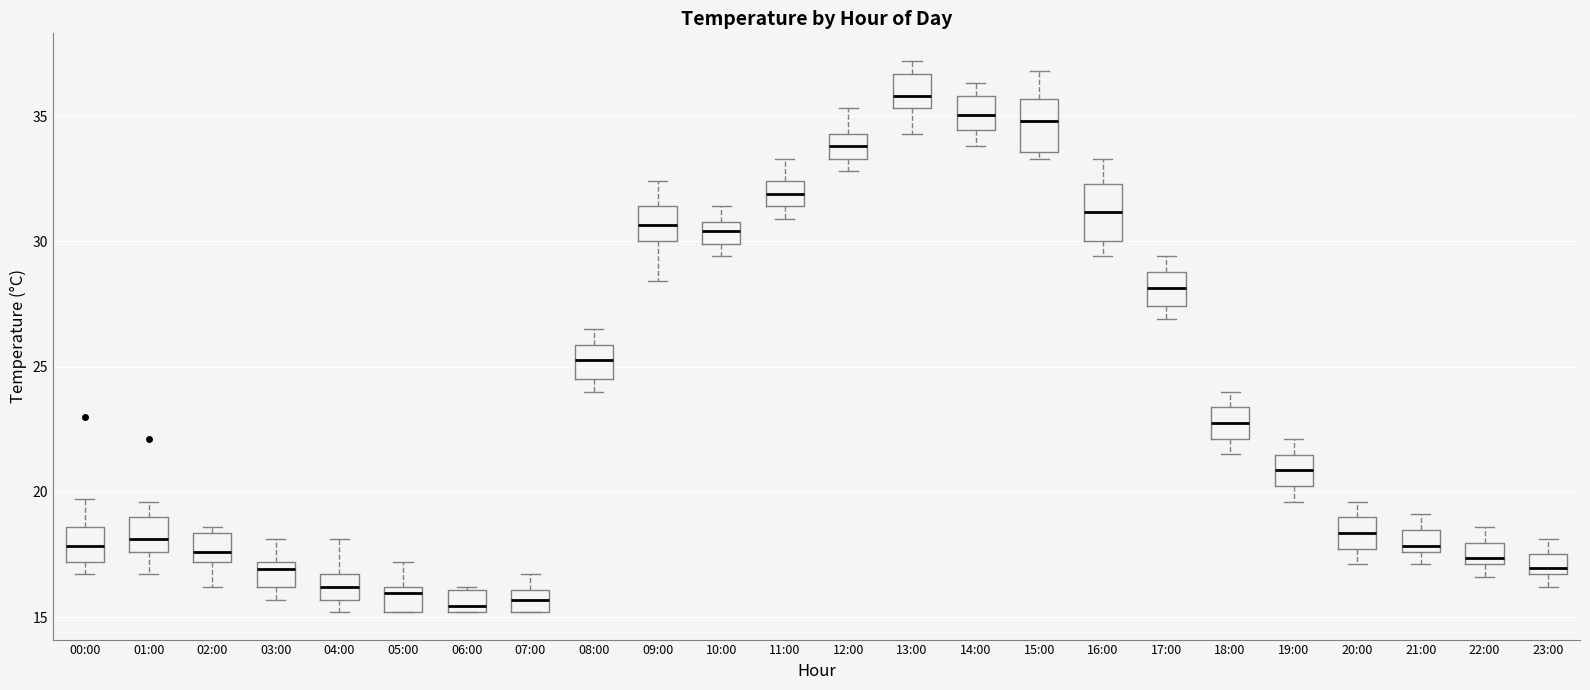

Which box's median line is the highest?

13:00